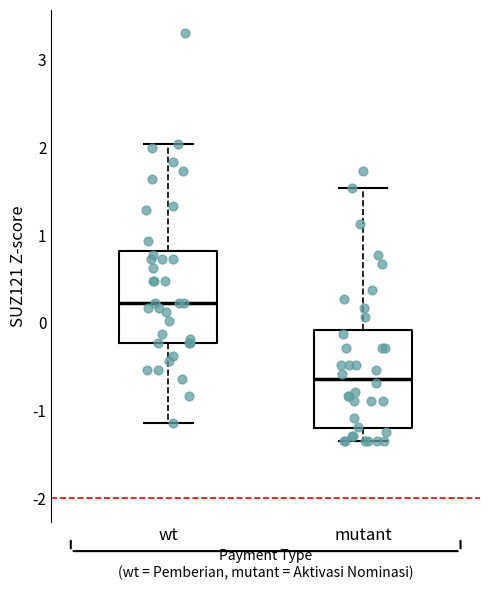

Reading left to right, read every box against the y-axis: the position of its median line, the range the box covers, and the ends of its whiskers. The values are not printed on the chart, so give them approximately, as read against the axis.

wt: median 0.2, box -0.2 to 0.8, whiskers -1.1 to 2.0
mutant: median -0.6, box -1.2 to -0.1, whiskers -1.3 to 1.5